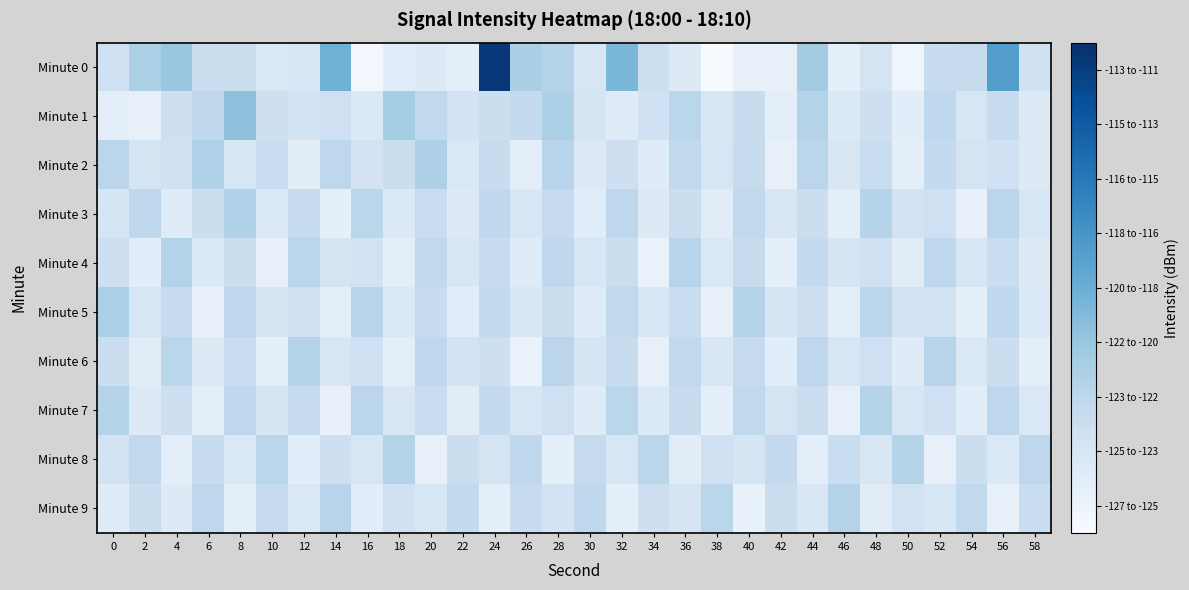

List the series in order of their peak value, highest first.

Minute 0, Minute 1, Minute 5, Minute 2, Minute 3, Minute 4, Minute 7, Minute 8, Minute 9, Minute 6